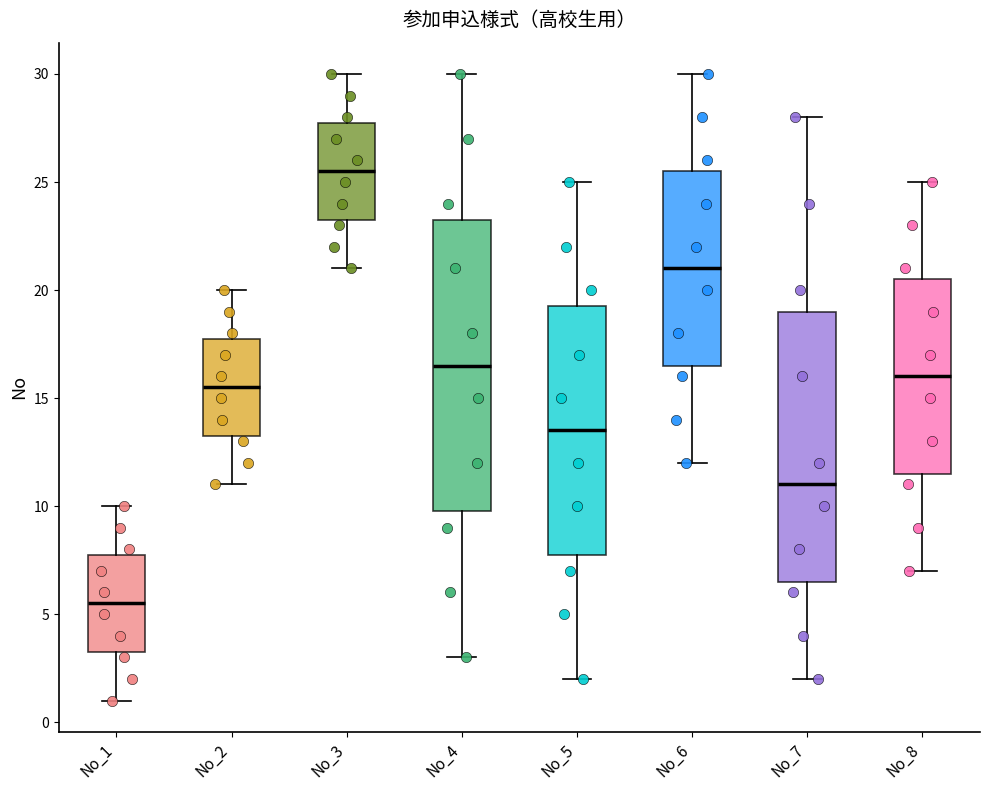

Reading left to right, read every box against the y-axis: the position of its median line, the range the box covers, and the ends of its whiskers. The values are not printed on the chart, so give them approximately, as read against the axis.

No_1: median 5.5, box 3.5 to 8.0, whiskers 1.0 to 10.0
No_2: median 15.5, box 13.5 to 18.0, whiskers 11.0 to 20.0
No_3: median 25.5, box 23.5 to 28.0, whiskers 21.0 to 30.0
No_4: median 16.5, box 10.0 to 23.5, whiskers 3.0 to 30.0
No_5: median 13.5, box 8.0 to 19.5, whiskers 2.0 to 25.0
No_6: median 21.0, box 16.5 to 25.5, whiskers 12.0 to 30.0
No_7: median 11.0, box 6.5 to 19.0, whiskers 2.0 to 28.0
No_8: median 16.0, box 11.5 to 20.5, whiskers 7.0 to 25.0